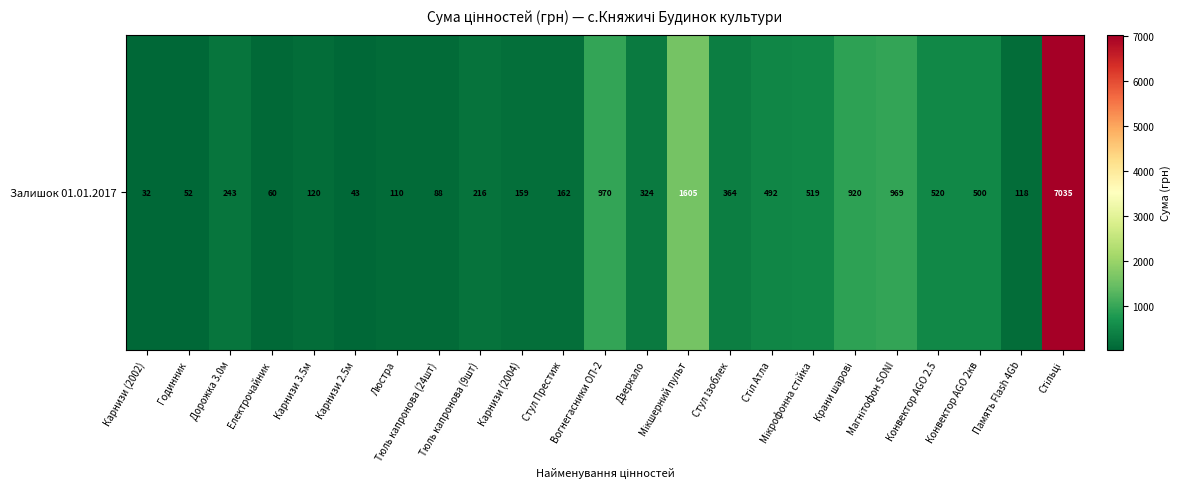

What is the minimum value shown in the chart?

32